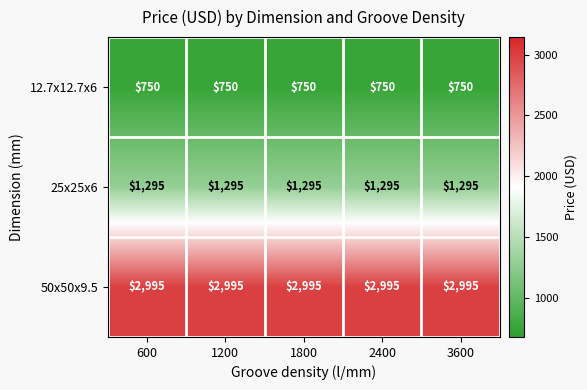

Is it true that 12.7x12.7x6 equals 750 at 600?

True